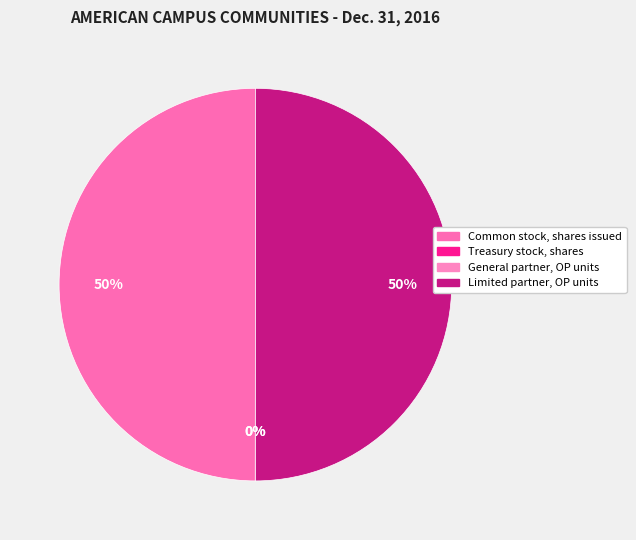

Which category has the biggest portion of the pie?

Limited partner, OP units